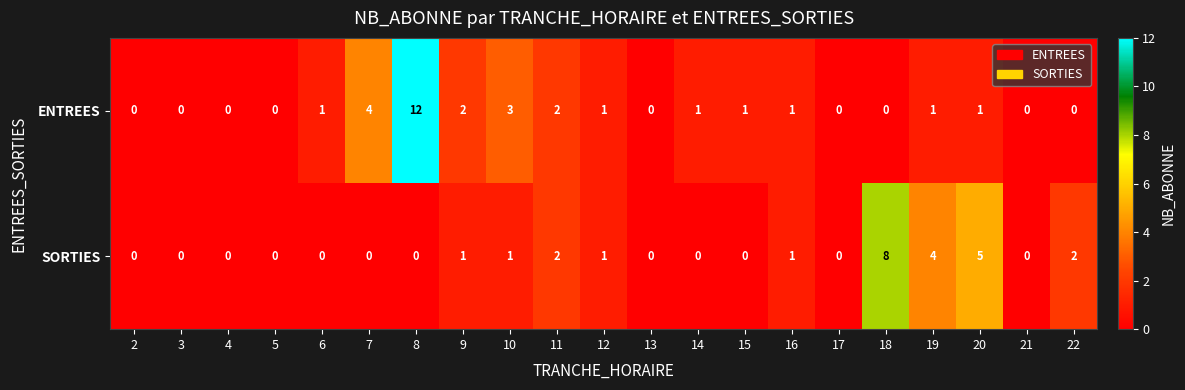

Which series has the largest range (max minus min)?

ENTREES